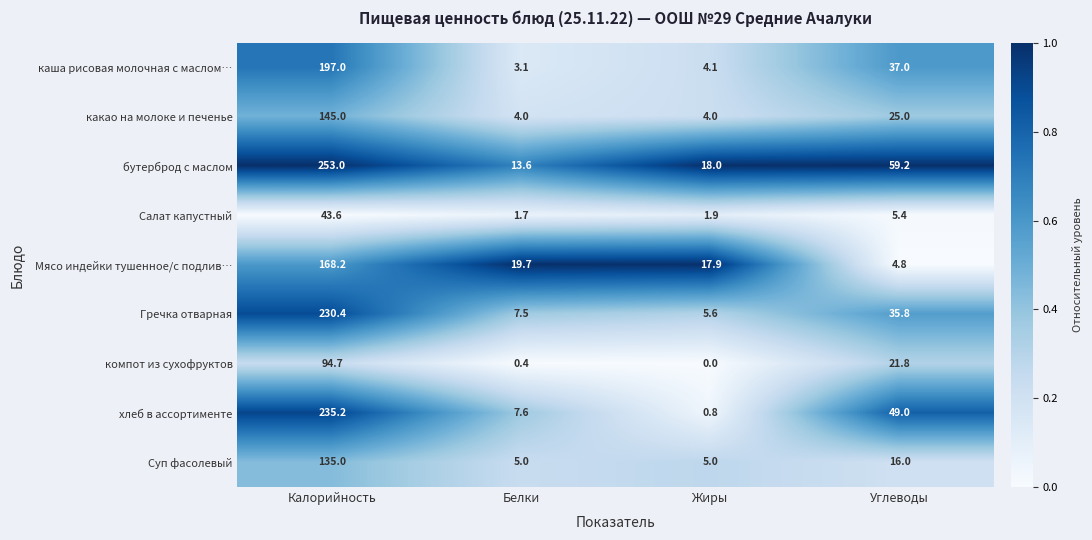

At which category is the sum across all series the highest?

Калорийность